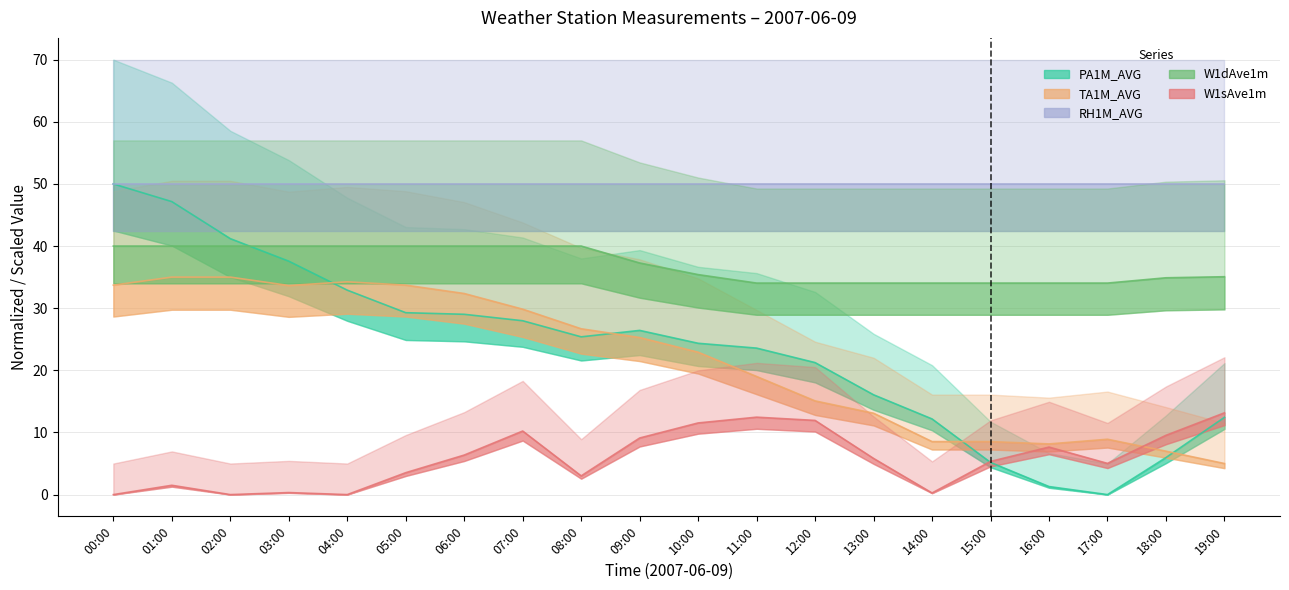

Which series has the largest total across all categories?

W1dAve1m